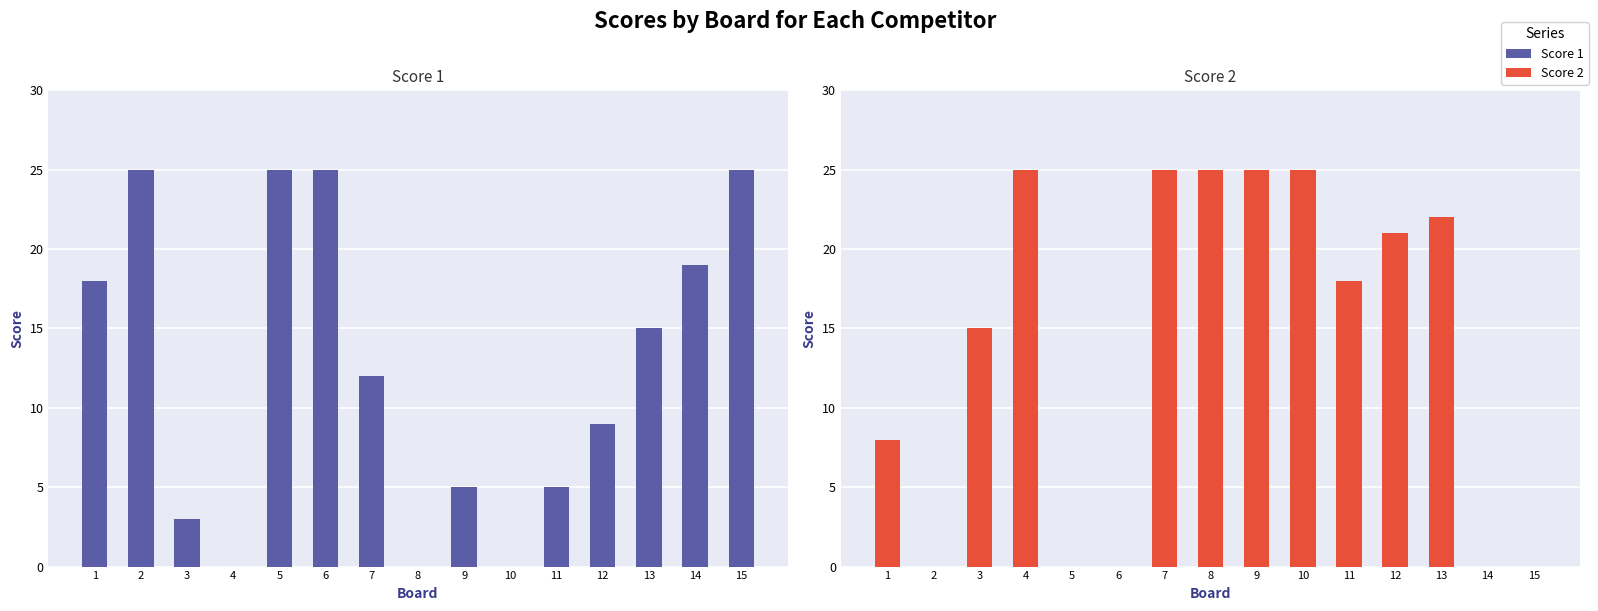

How many bars are there in total?

30